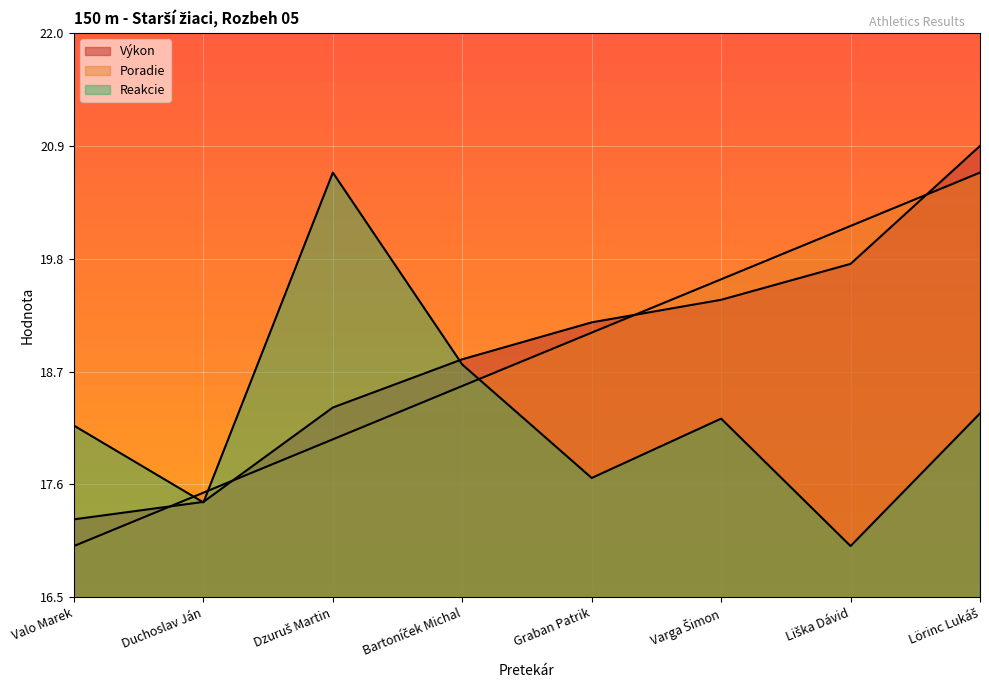

At how many categories does at least one series exceed 18?

7